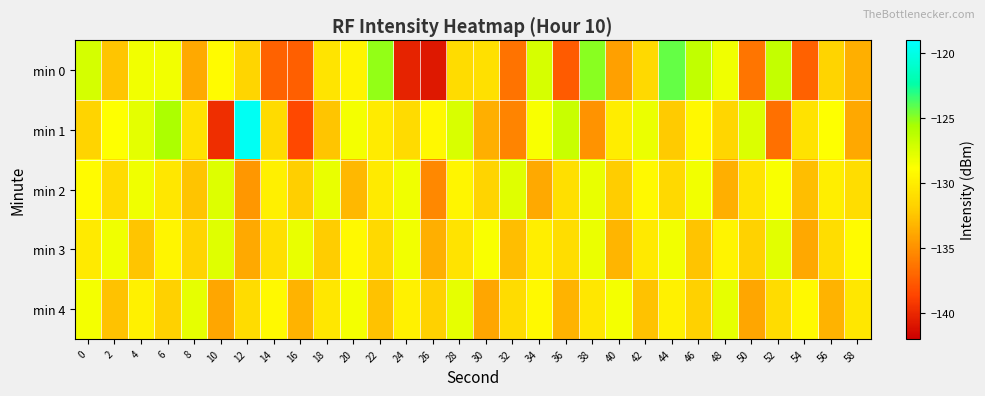

Between 10 and 54, which series saw the biggest shift?

min 1